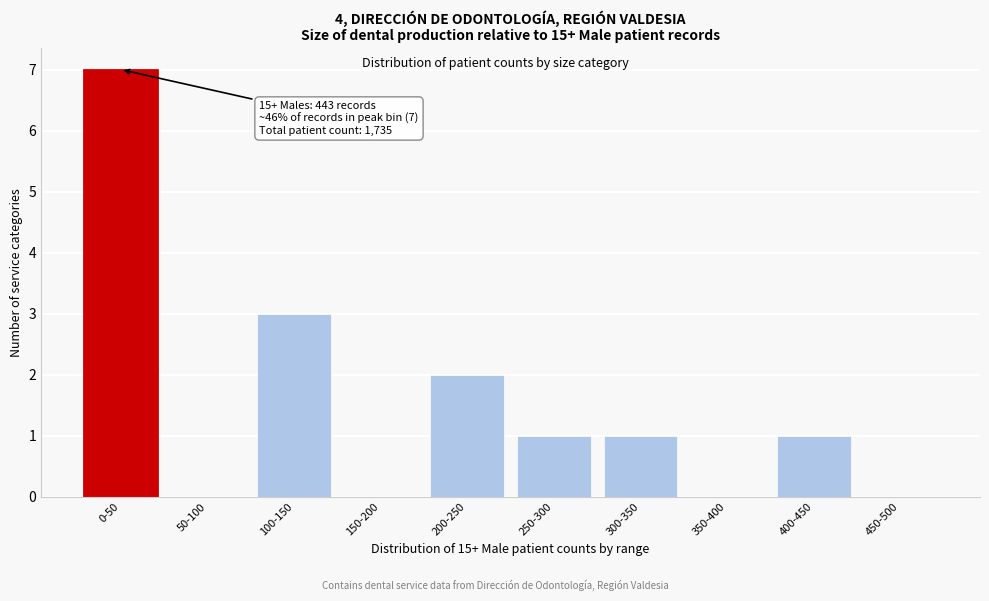

Reading right to left, what are all the values shown in this chart?

450-500=0	400-450=1	350-400=0	300-350=1	250-300=1	200-250=2	150-200=0	100-150=3	50-100=0	0-50=7